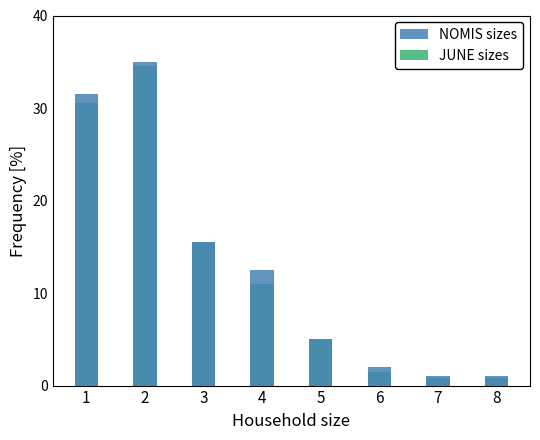

What is the difference between the second highest and second lowest values in the NOMIS sizes series?

30.5